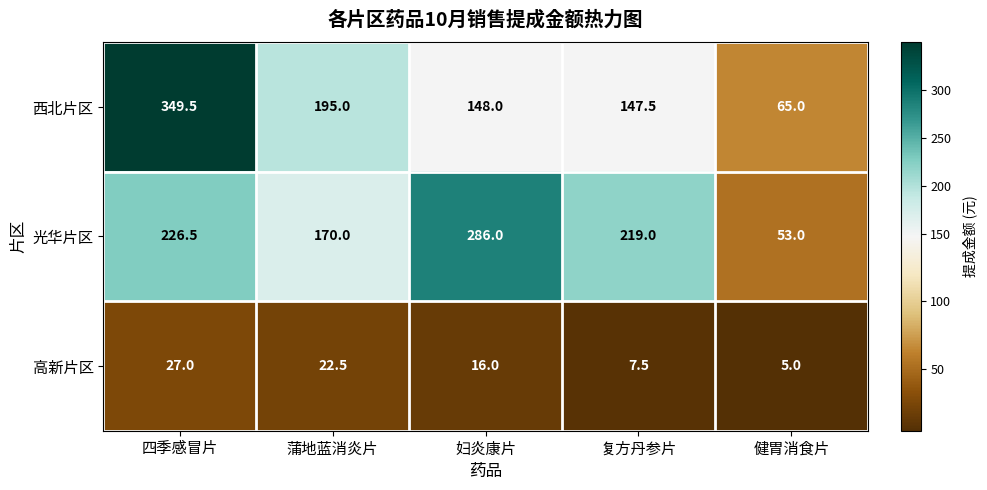

What is the difference between the maximum and minimum values in the 高新片区 series?

22.0